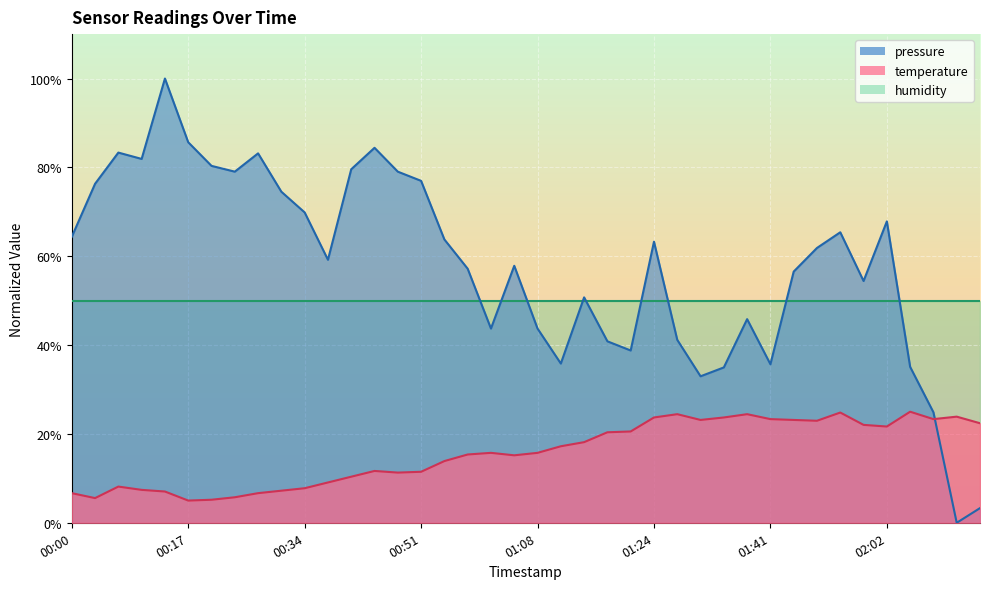

True or false: pressure has more than 0 interior local peaks.

True